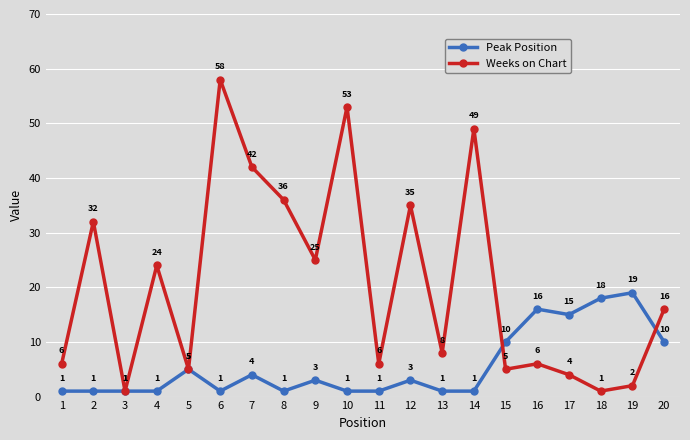

How many data points in Peak Position are less than 3?

10